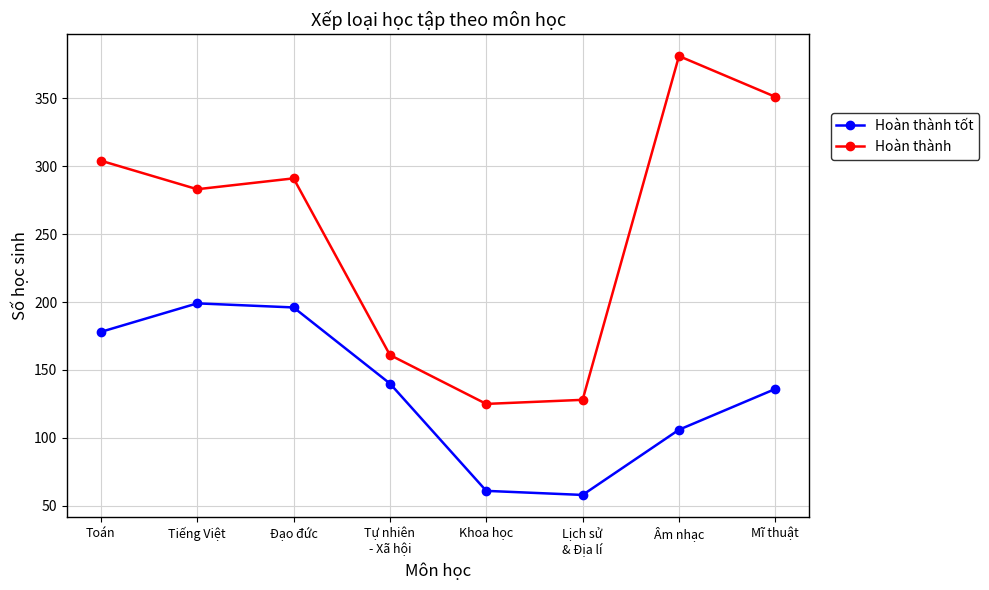

True or false: Hoàn thành tốt and Hoàn thành intersect in this chart.

False